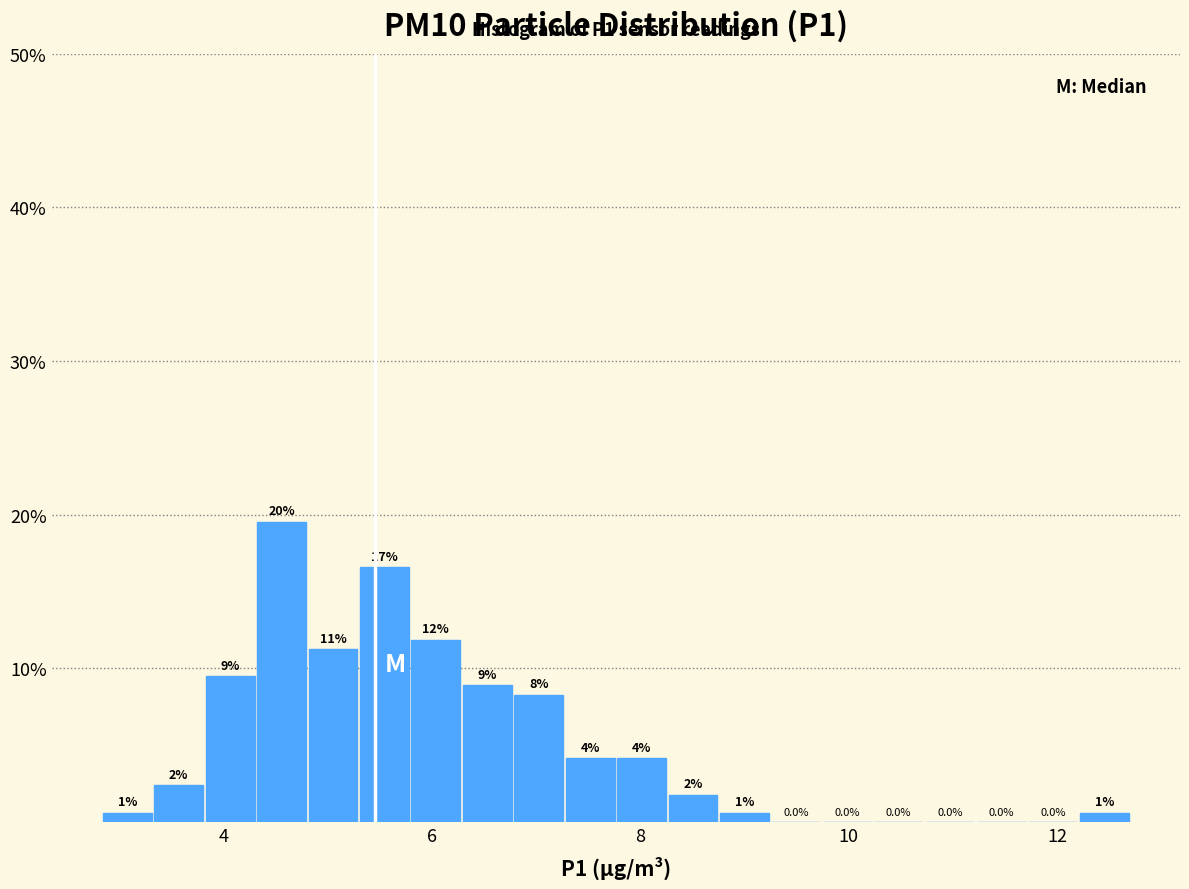

Around what value on the x-axis is the tallest bar? Give the approximate position of its centre, as read against the axis.

4.6